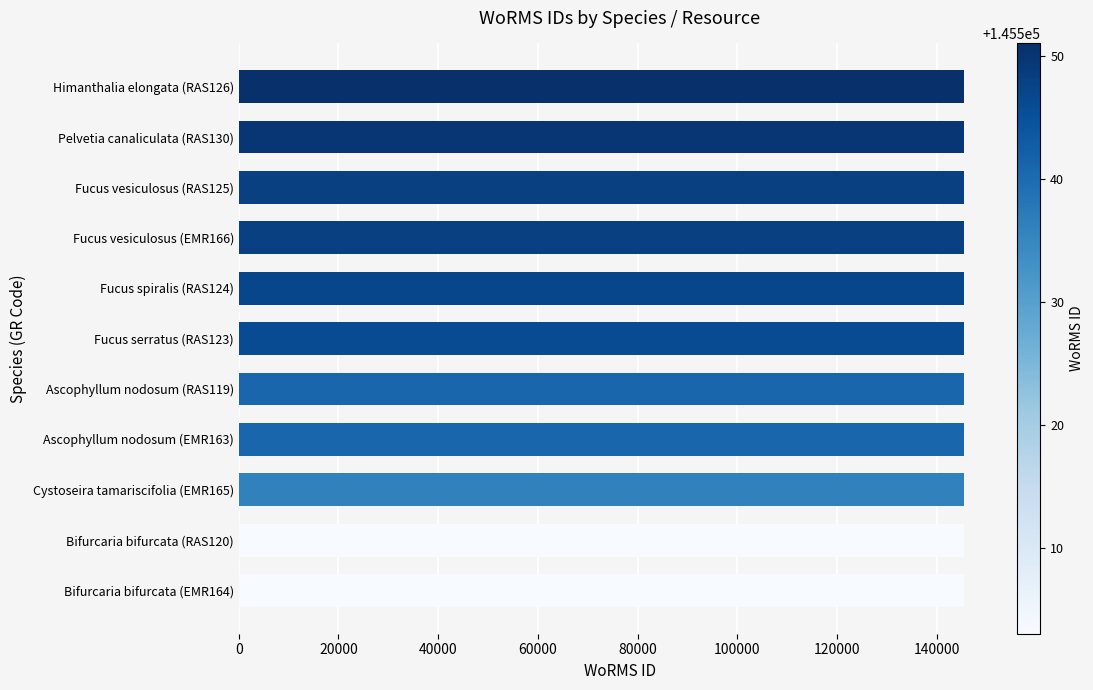

What is the greatest value displayed?

145551